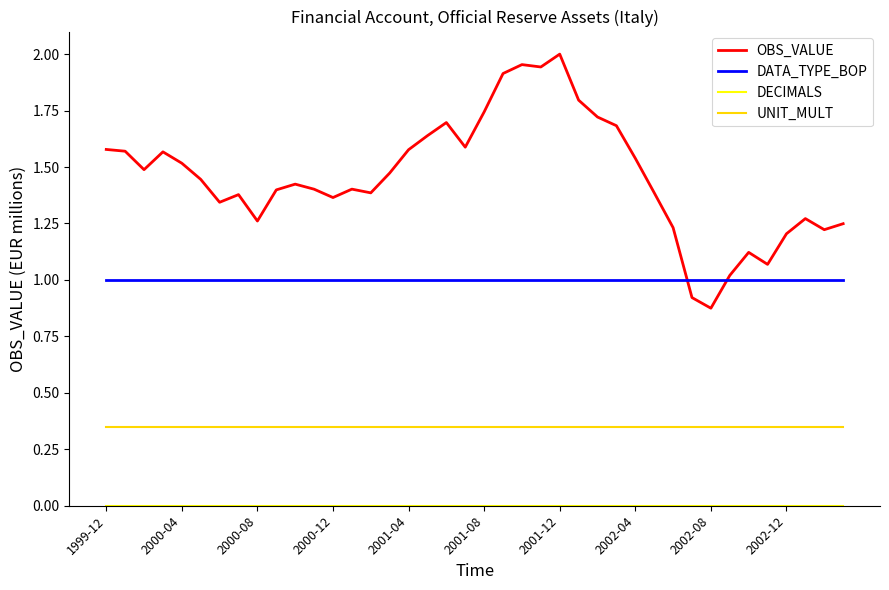

True or false: UNIT_MULT and DATA_TYPE_BOP intersect in this chart.

False